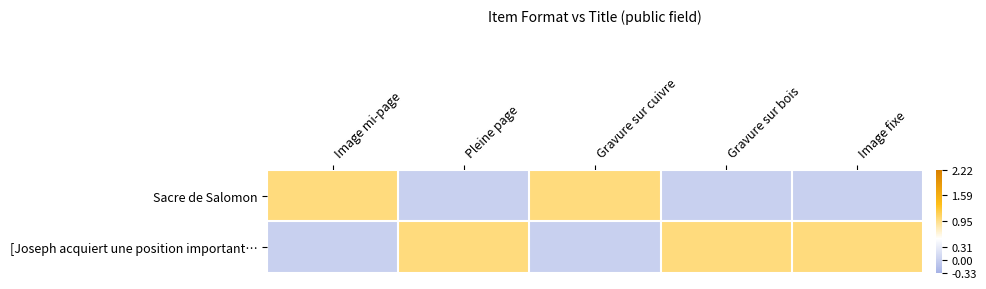

Between Gravure sur cuivre and Pleine page, which is larger?

Gravure sur cuivre